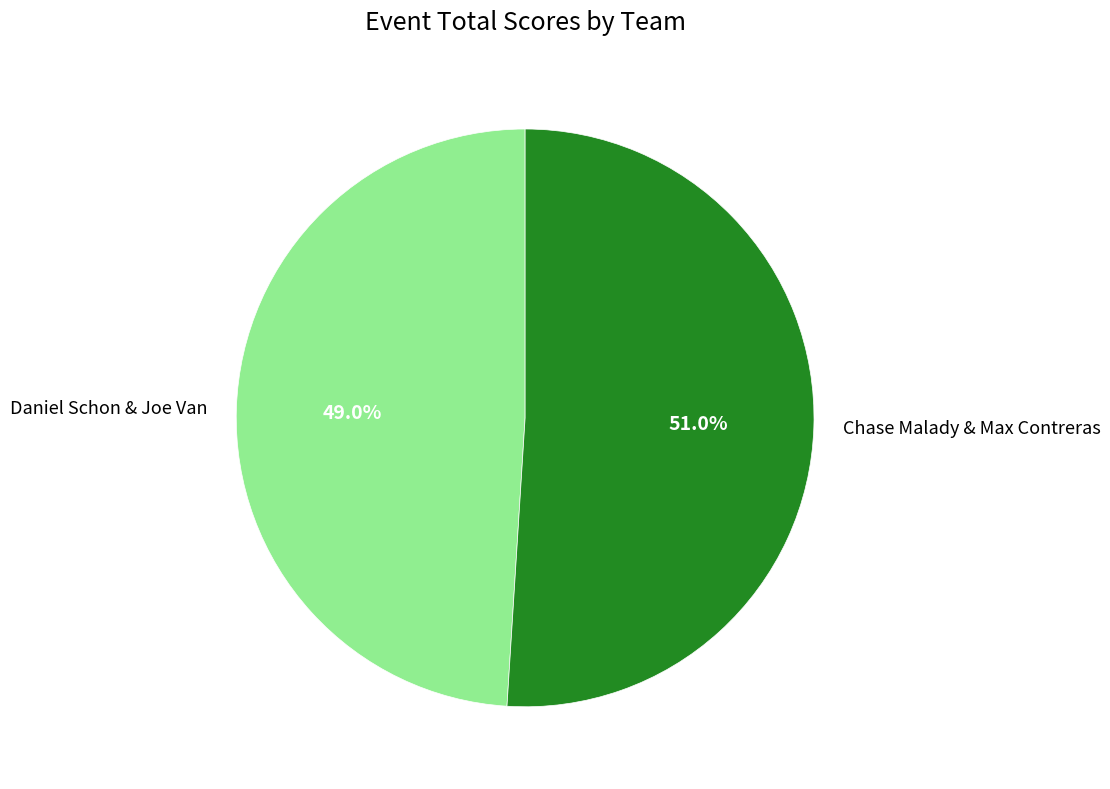

To the nearest percent, what is the difference between the largest and smallest slice percentages?

2%